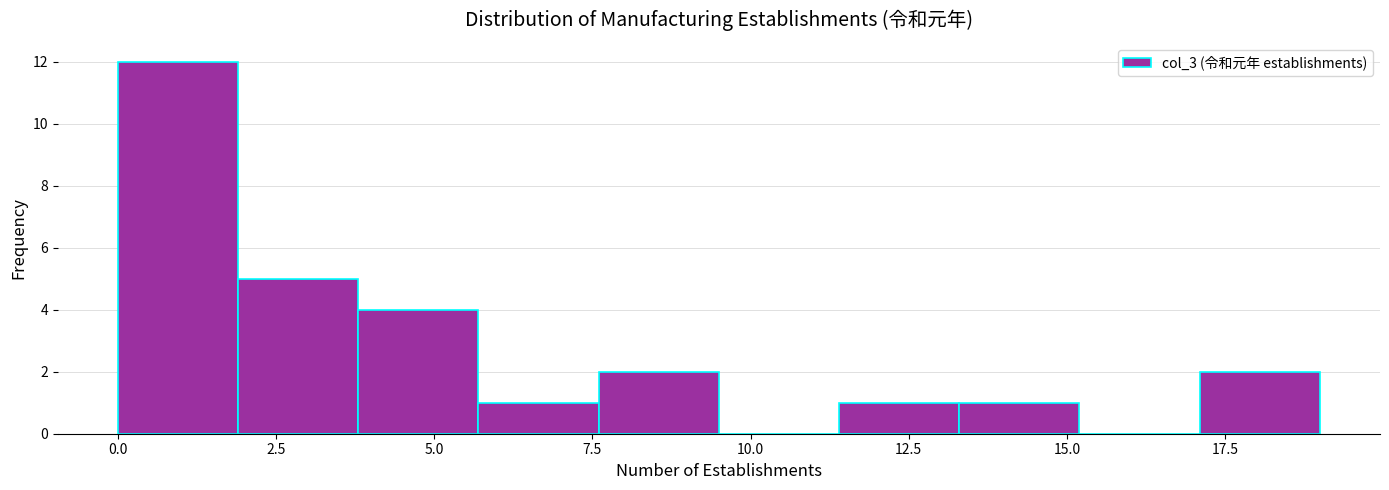

Read against the x-axis, roughly where is the centre of the tallest bar?

1.0